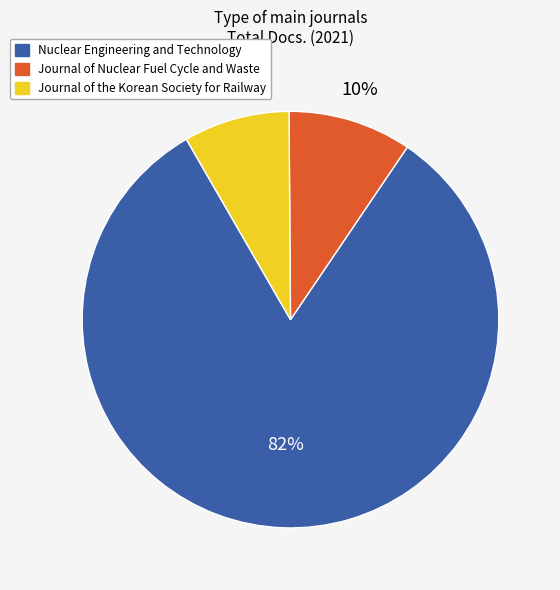

Does any single category account for the majority?

Yes